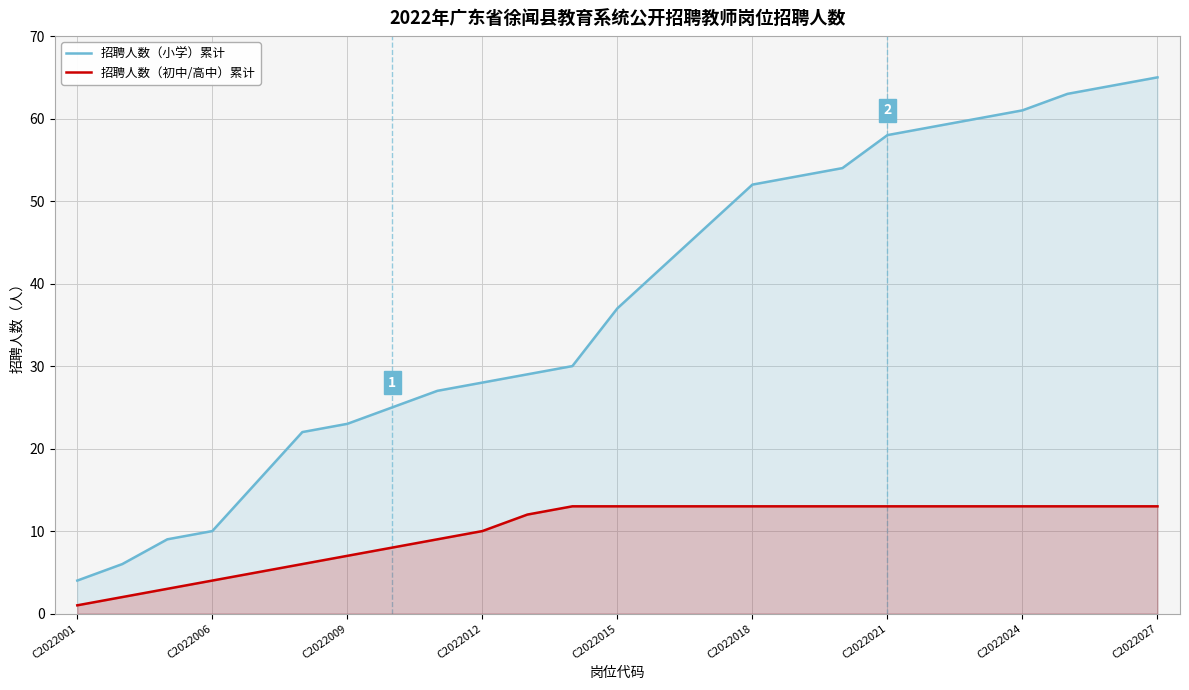

What is the difference between the maximum and minimum values in the 招聘人数（初中/高中）累计 series?

12